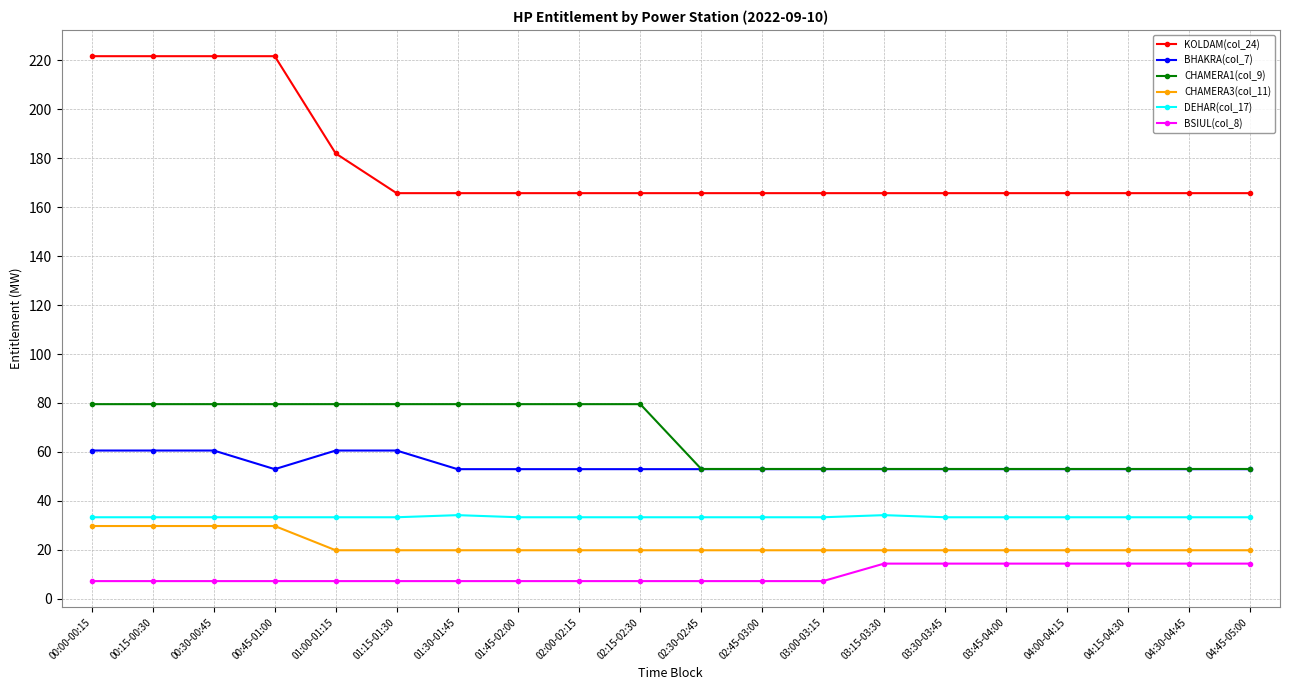

What is the difference between the maximum and minimum values in the DEHAR(col_17) series?

0.9